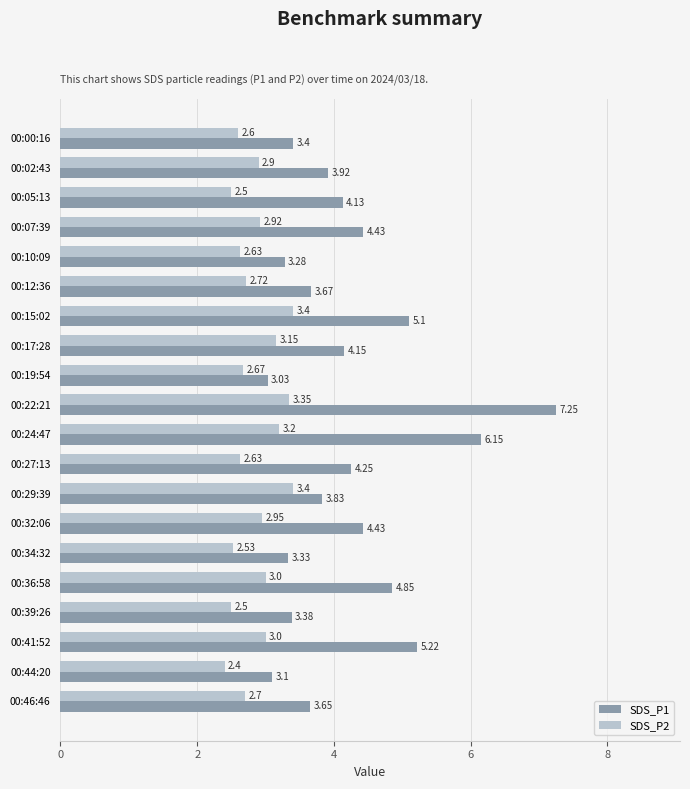

Which label corresponds to the largest value in the chart?

00:22:21